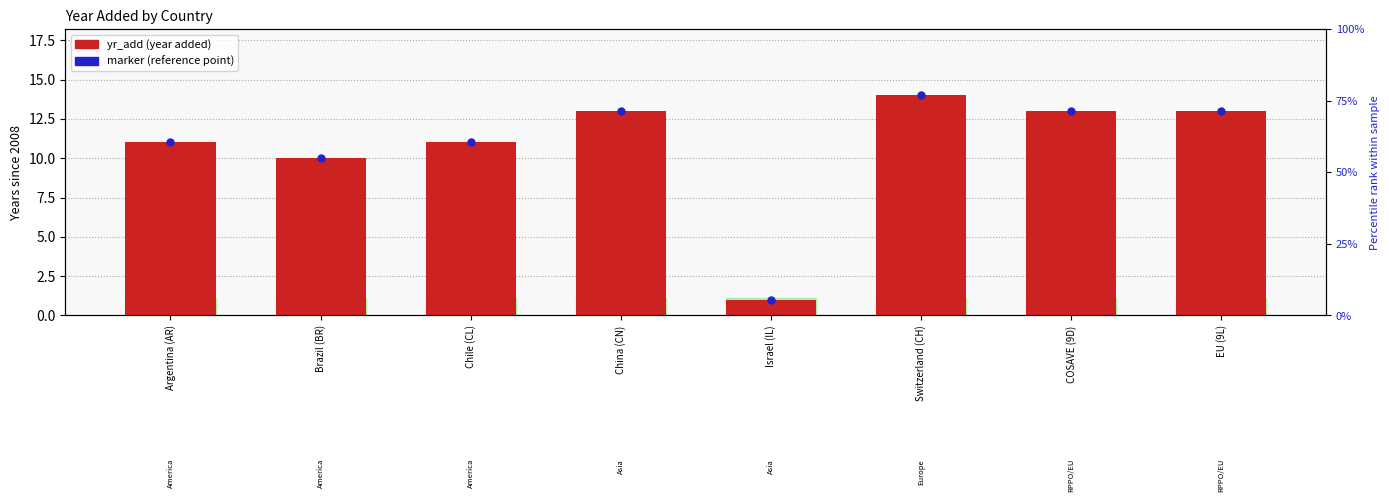

Where is the data nearest to the value 7?

Brazil (BR)